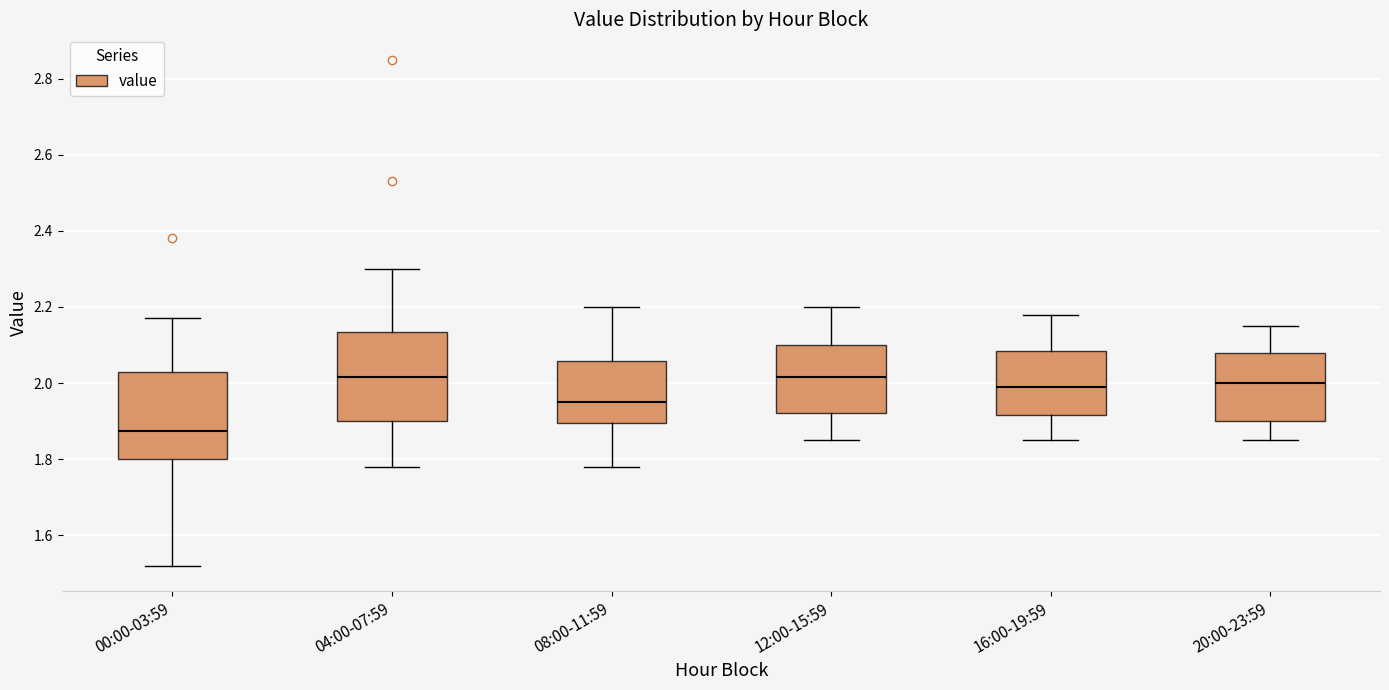

Where does the median line of the box for 12:00-15:59 sit on the y-axis? The values are not printed on the chart, so give them approximately, as read against the axis.

2.02